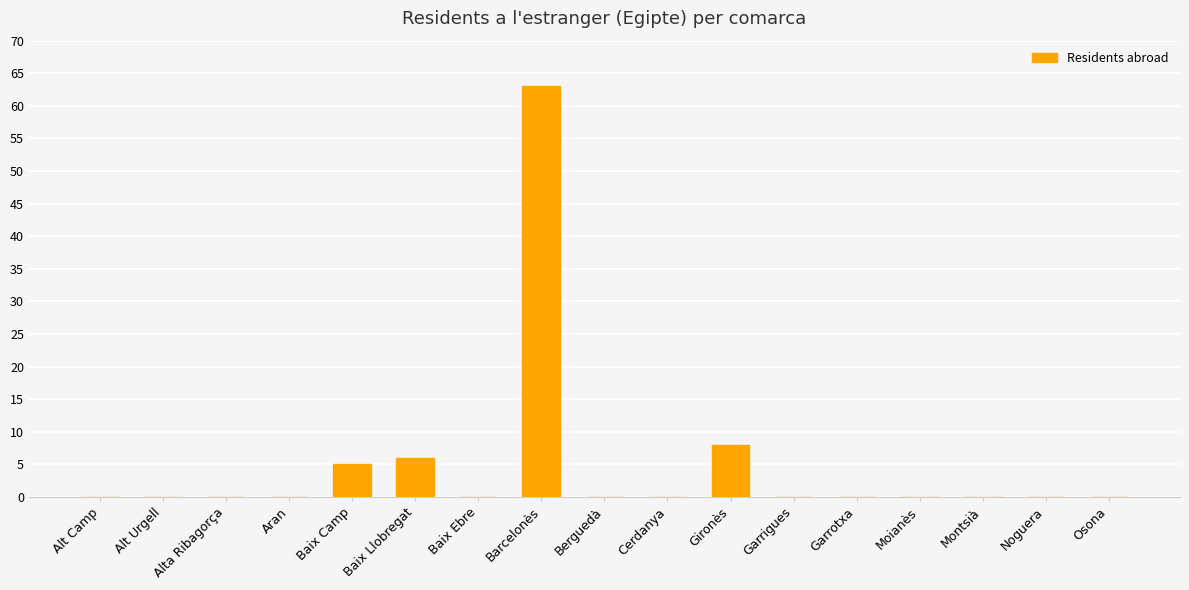

How many series are shown in this chart?

1